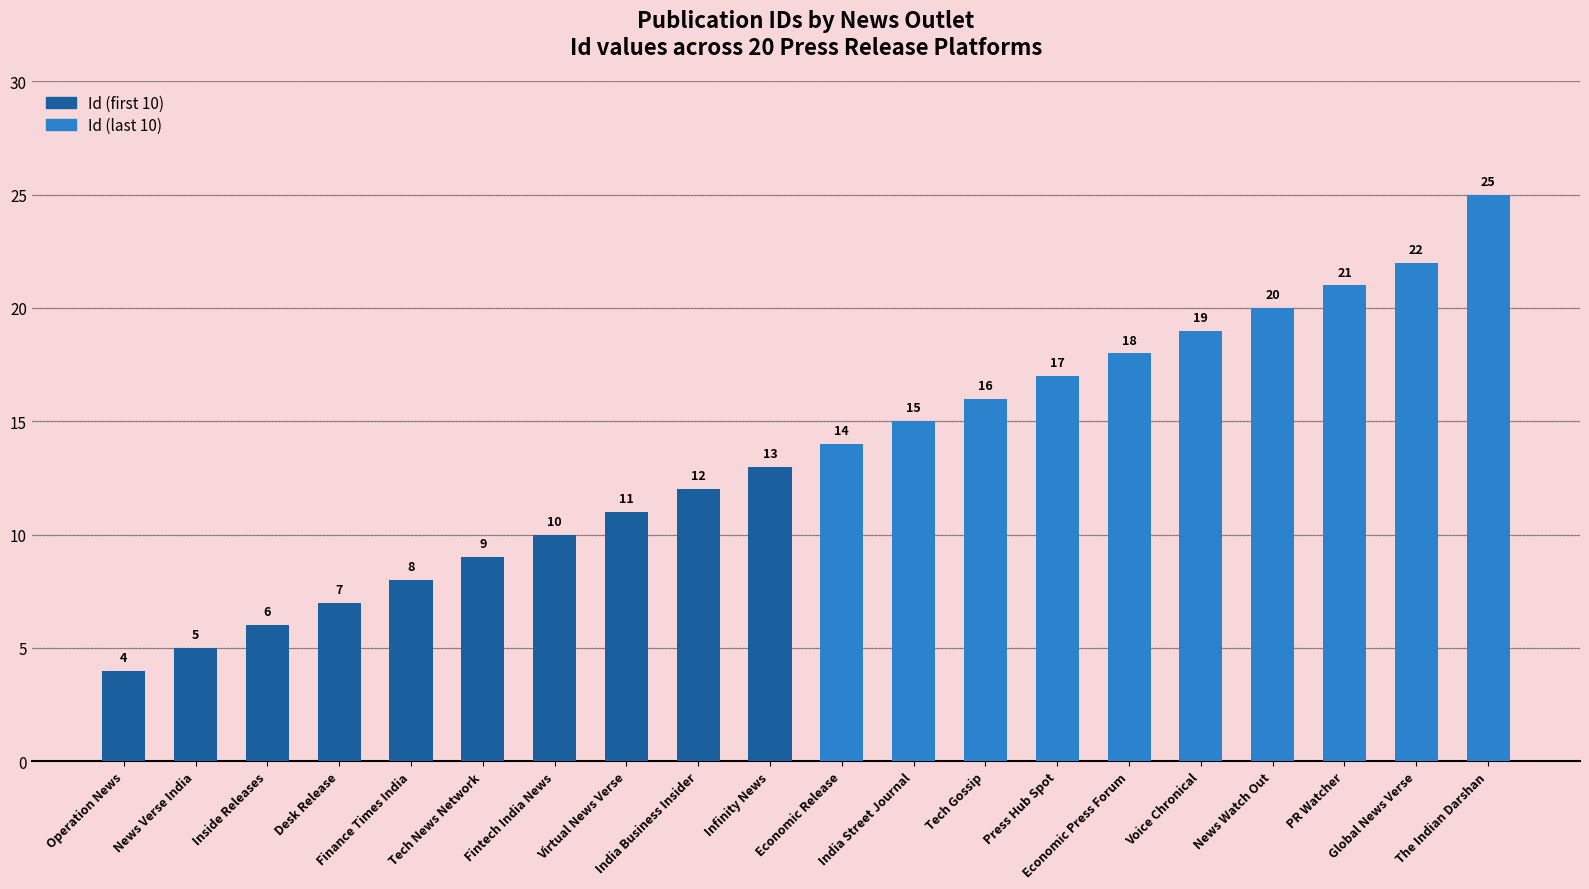

What is the sum of the values at Desk Release and News Verse India?

12